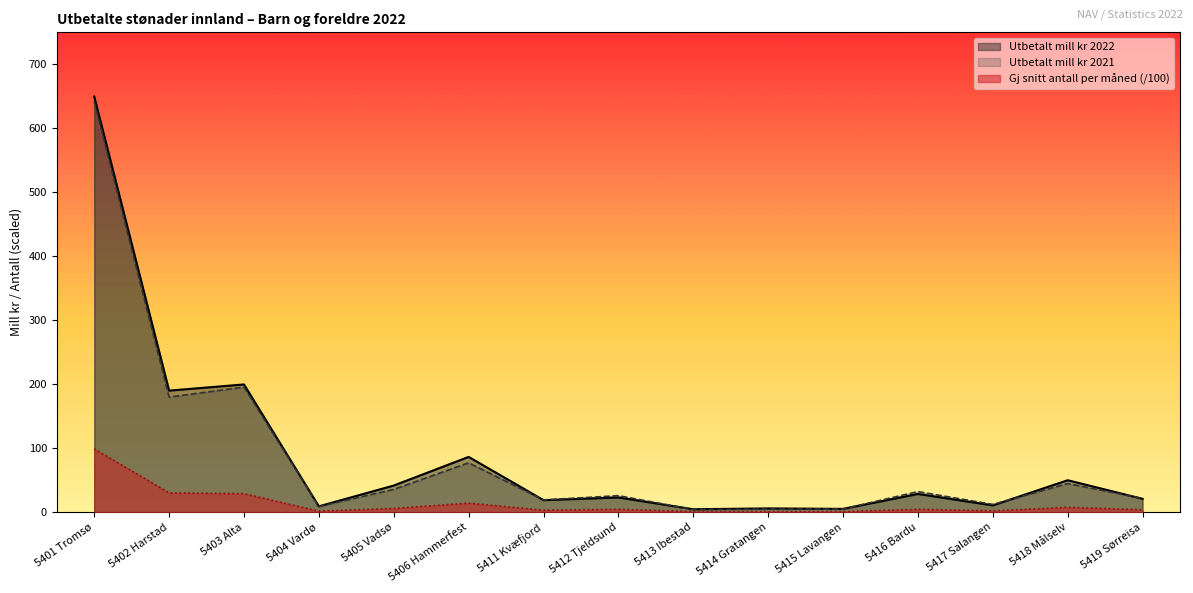

What is the label of the 3rd point from the left?

5403 Alta